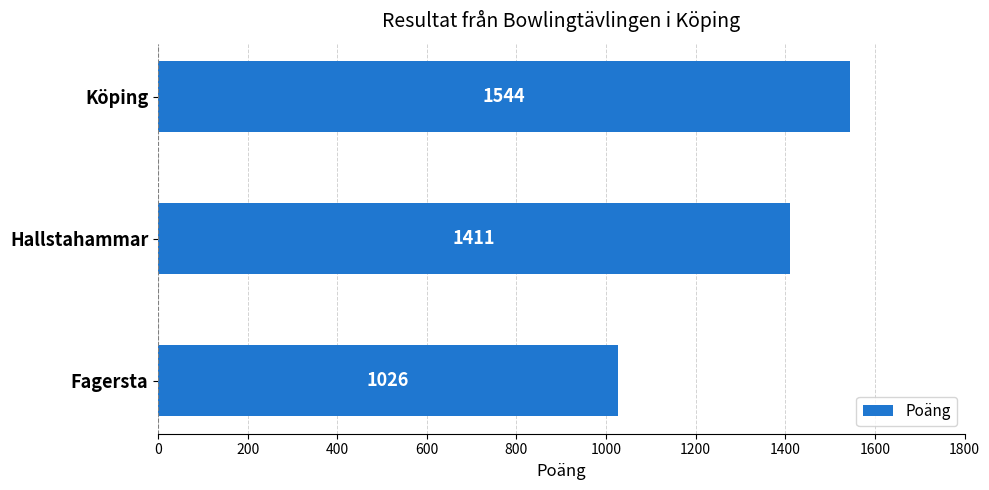

What is the value of the 2nd bar from the top?

1411